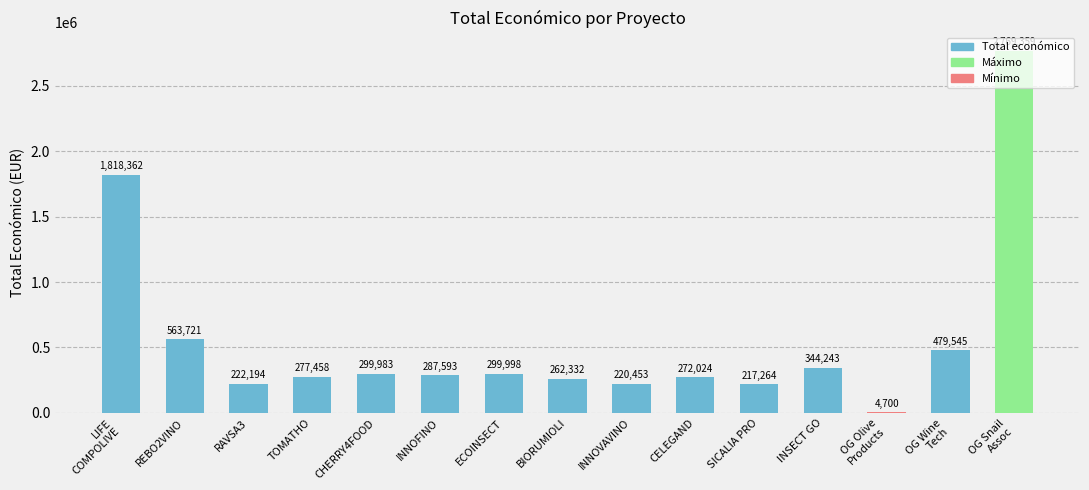

The value at RAVSA3 is 391720. True or false?

False